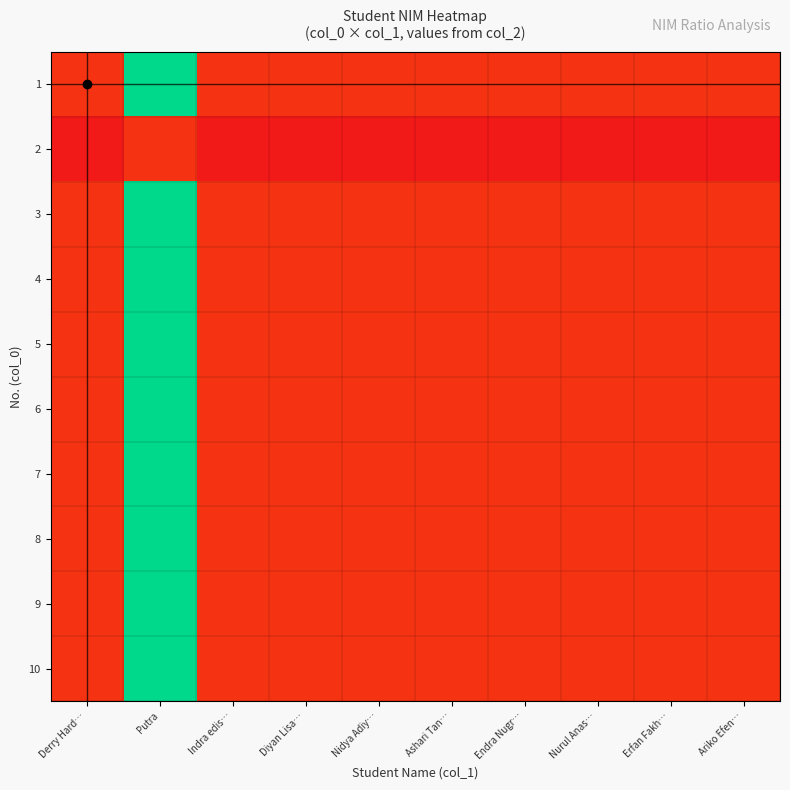

At which category does the chart reach its minimum across all series?

Endra Nugr…